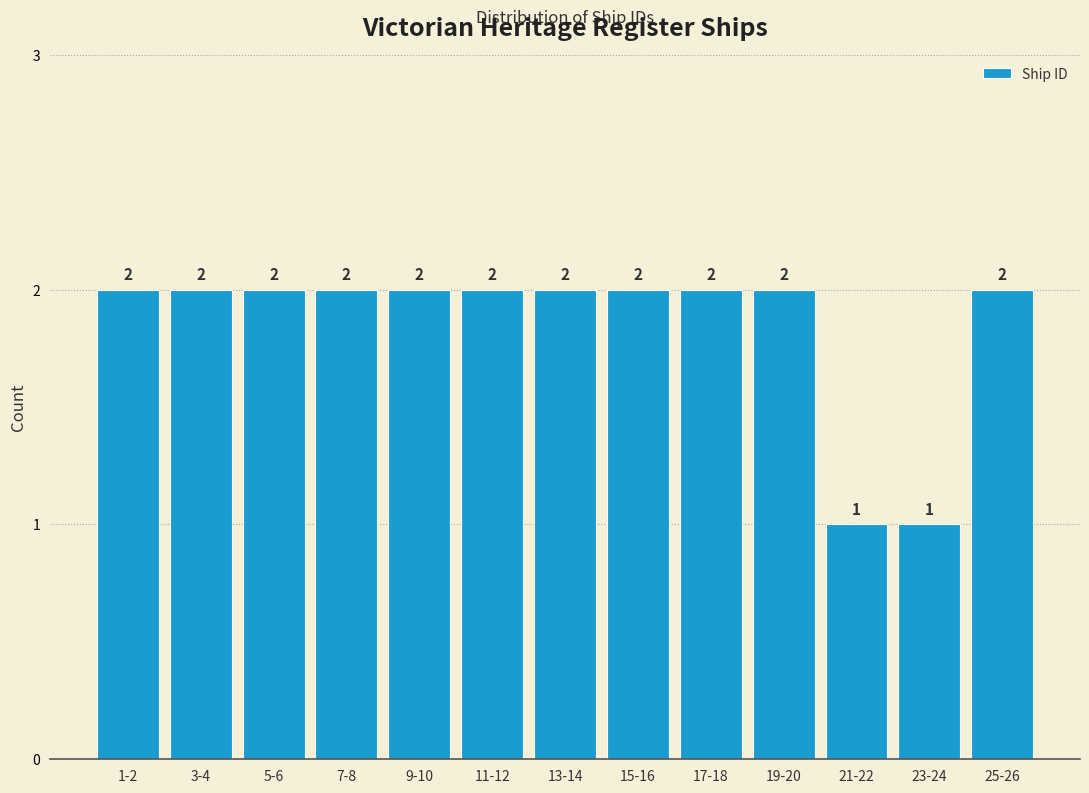

Reading left to right, list all the values displayed in this chart.

1-2=2	3-4=2	5-6=2	7-8=2	9-10=2	11-12=2	13-14=2	15-16=2	17-18=2	19-20=2	21-22=1	23-24=1	25-26=2